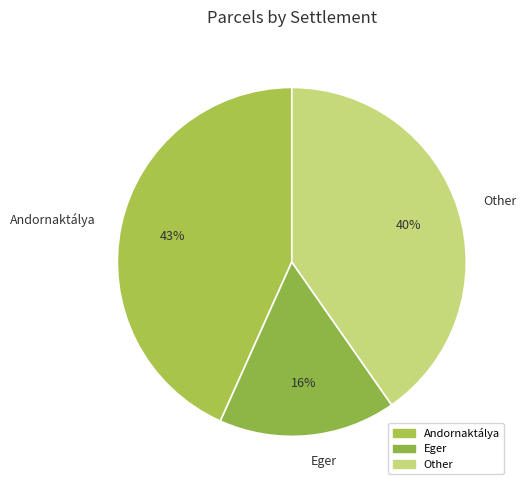

Which slice is the largest?

Andornaktálya